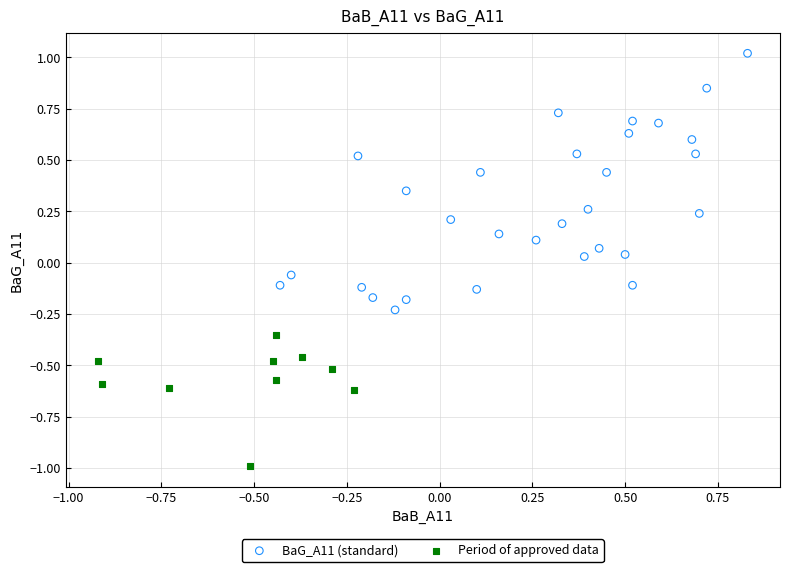

Which series has the widest spread of Y values?

BaG_A11 (standard)